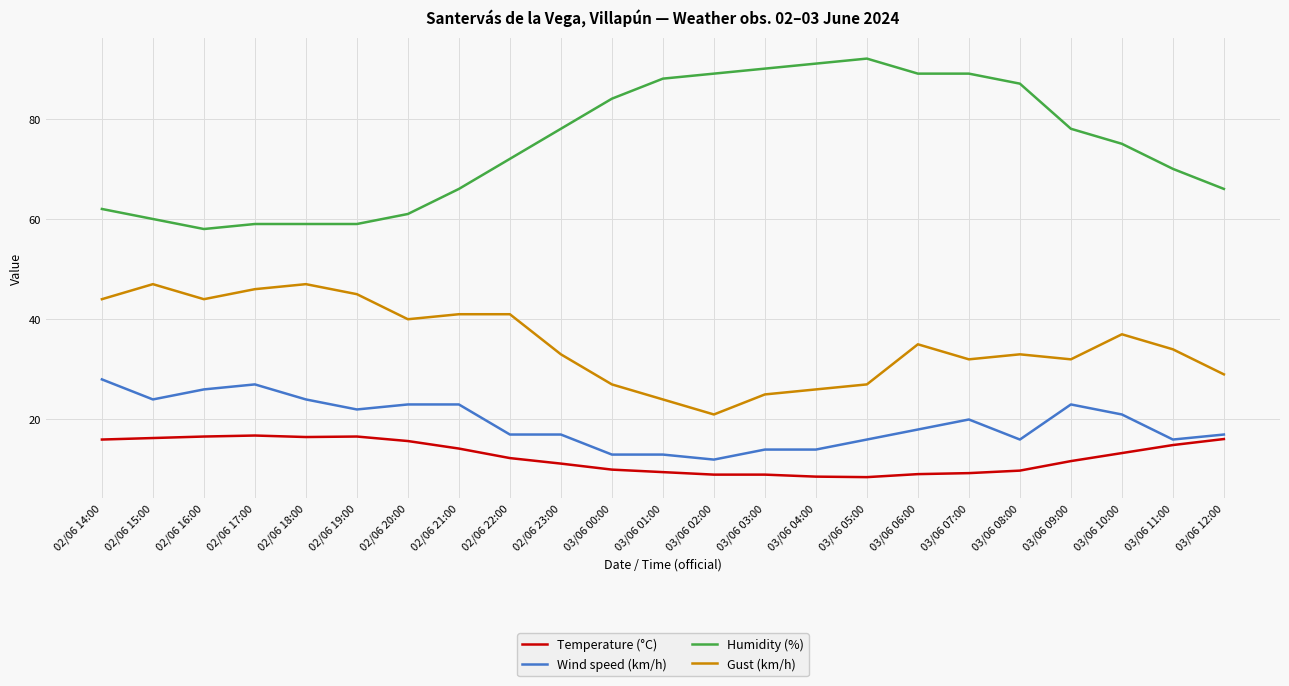

How many lines are shown in the chart?

4